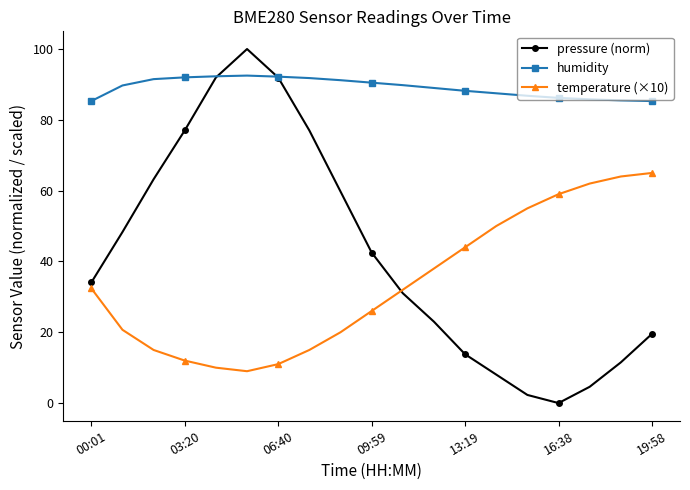

True or false: temperature (×10) and humidity cross at least once.

False